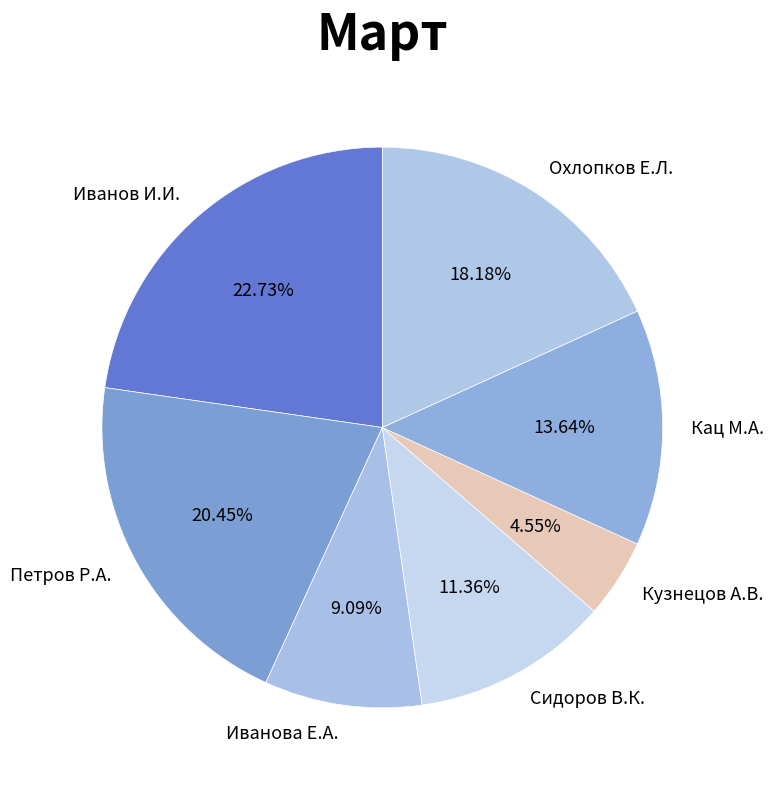

Count the number of slices in the pie.

7